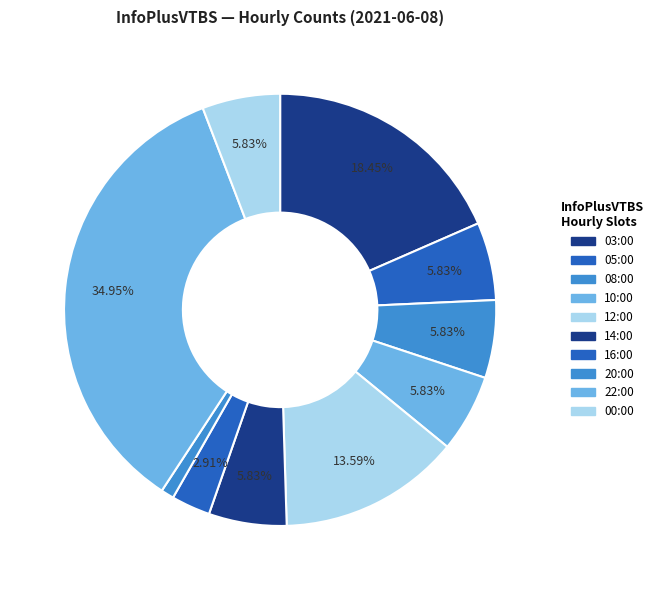

What percentage do 05:00 and 14:00 together represent?

11.7%